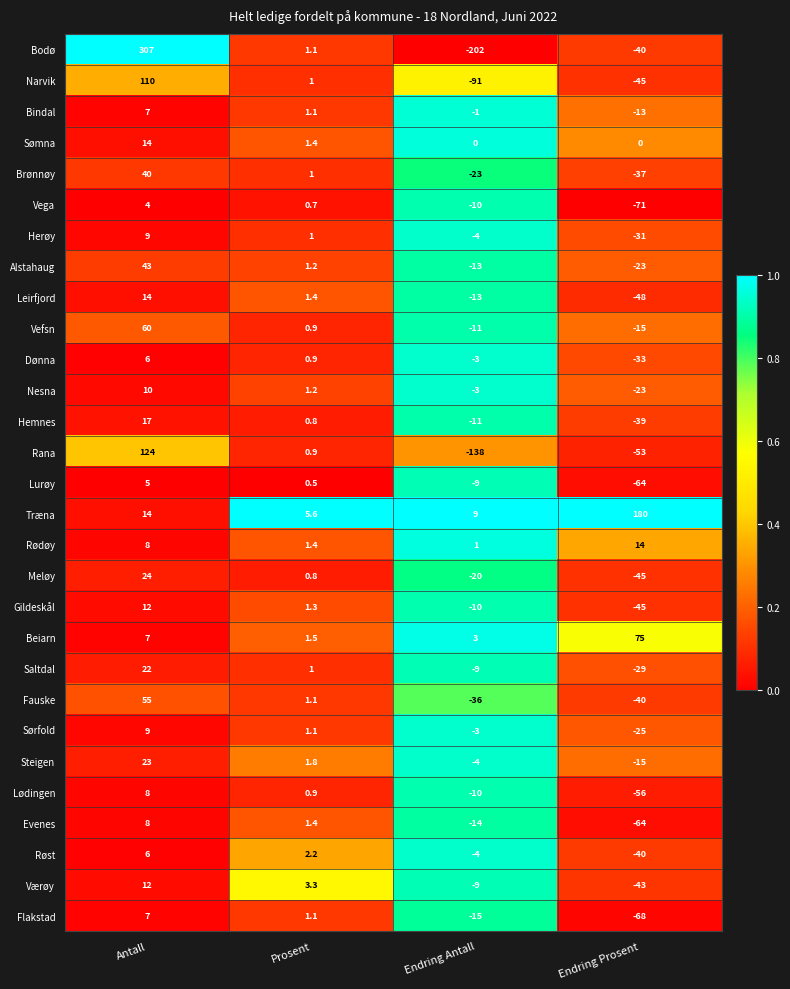

Which series has the widest spread of values?

Bodø